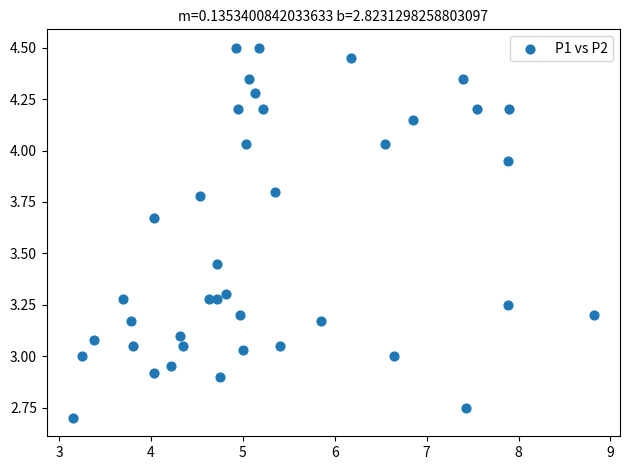

What is the range of X values (max minus min)?

5.7